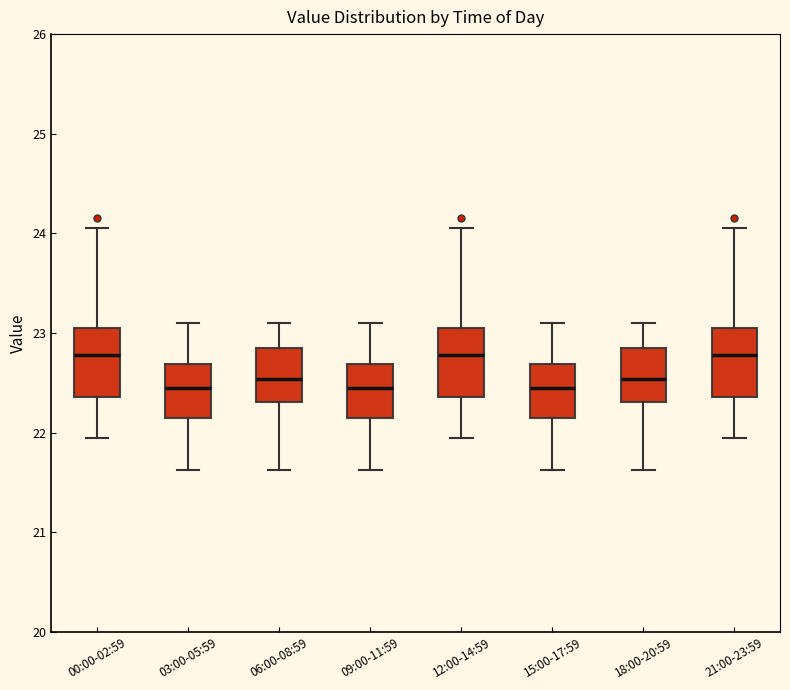

Reading left to right, read every box against the y-axis: the position of its median line, the range the box covers, and the ends of its whiskers. The values are not printed on the chart, so give them approximately, as read against the axis.

00:00-02:59: median 22.8, box 22.4 to 23.1, whiskers 22.0 to 24.1
03:00-05:59: median 22.5, box 22.2 to 22.7, whiskers 21.6 to 23.1
06:00-08:59: median 22.5, box 22.3 to 22.9, whiskers 21.6 to 23.1
09:00-11:59: median 22.5, box 22.2 to 22.7, whiskers 21.6 to 23.1
12:00-14:59: median 22.8, box 22.4 to 23.1, whiskers 22.0 to 24.1
15:00-17:59: median 22.5, box 22.2 to 22.7, whiskers 21.6 to 23.1
18:00-20:59: median 22.5, box 22.3 to 22.9, whiskers 21.6 to 23.1
21:00-23:59: median 22.8, box 22.4 to 23.1, whiskers 22.0 to 24.1